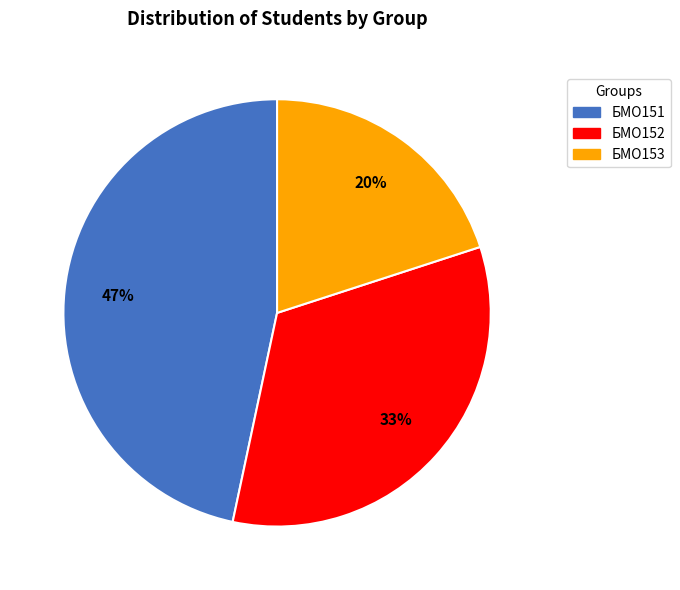

Is there any slice that represents more than half of the pie?

No